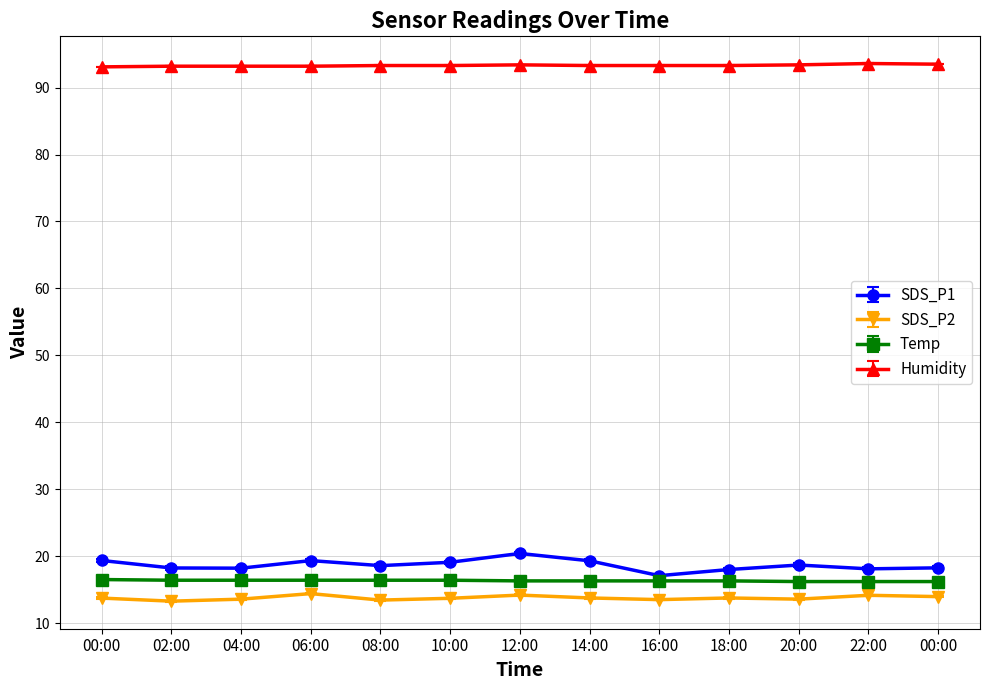

List the series in order of their peak value, lowest first.

SDS_P2, Temp, SDS_P1, Humidity